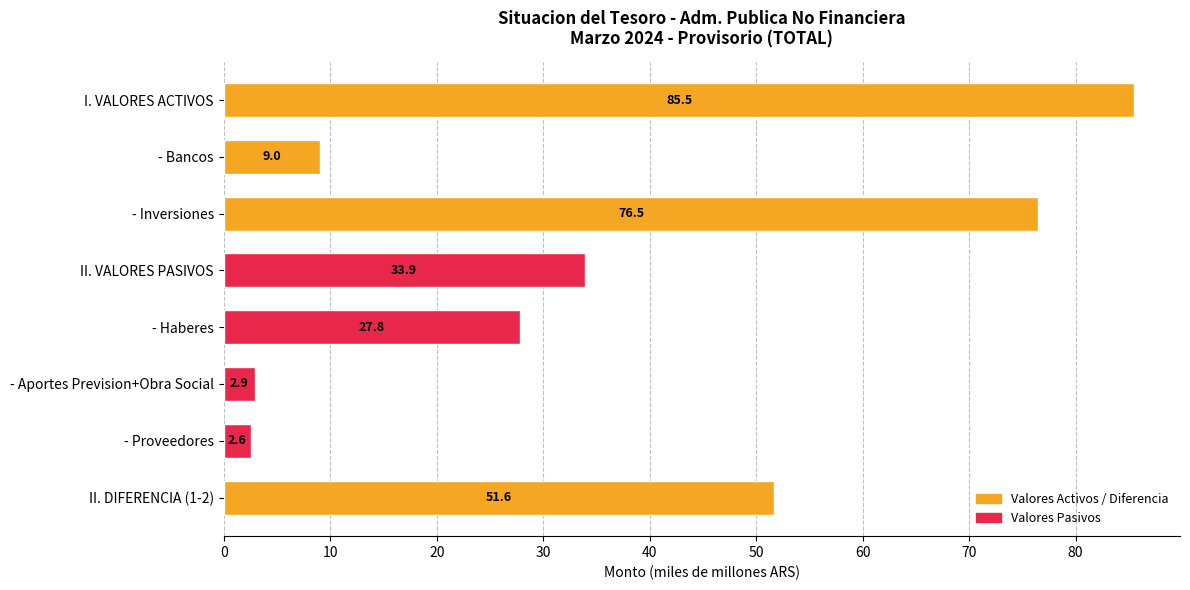

How many categories are shown in the chart?

8